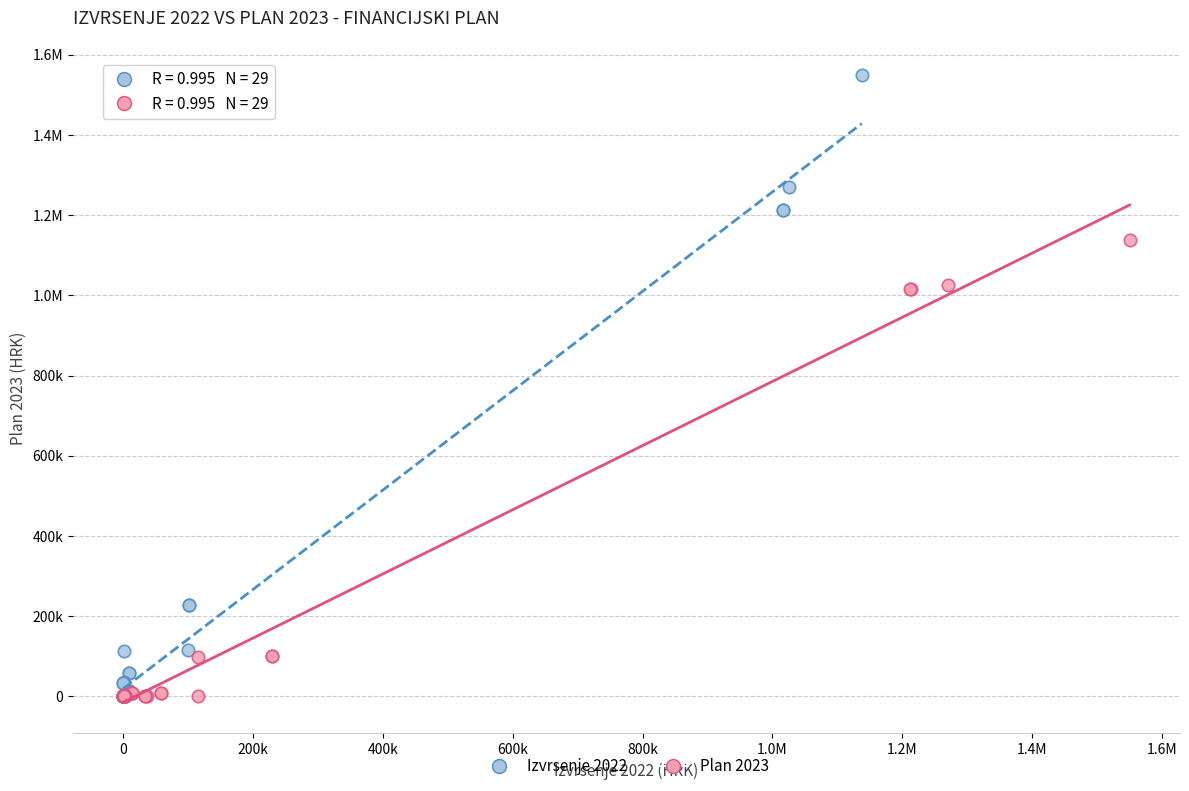

What are all the series names shown in the legend?

Izvrsenje 2022, Plan 2023